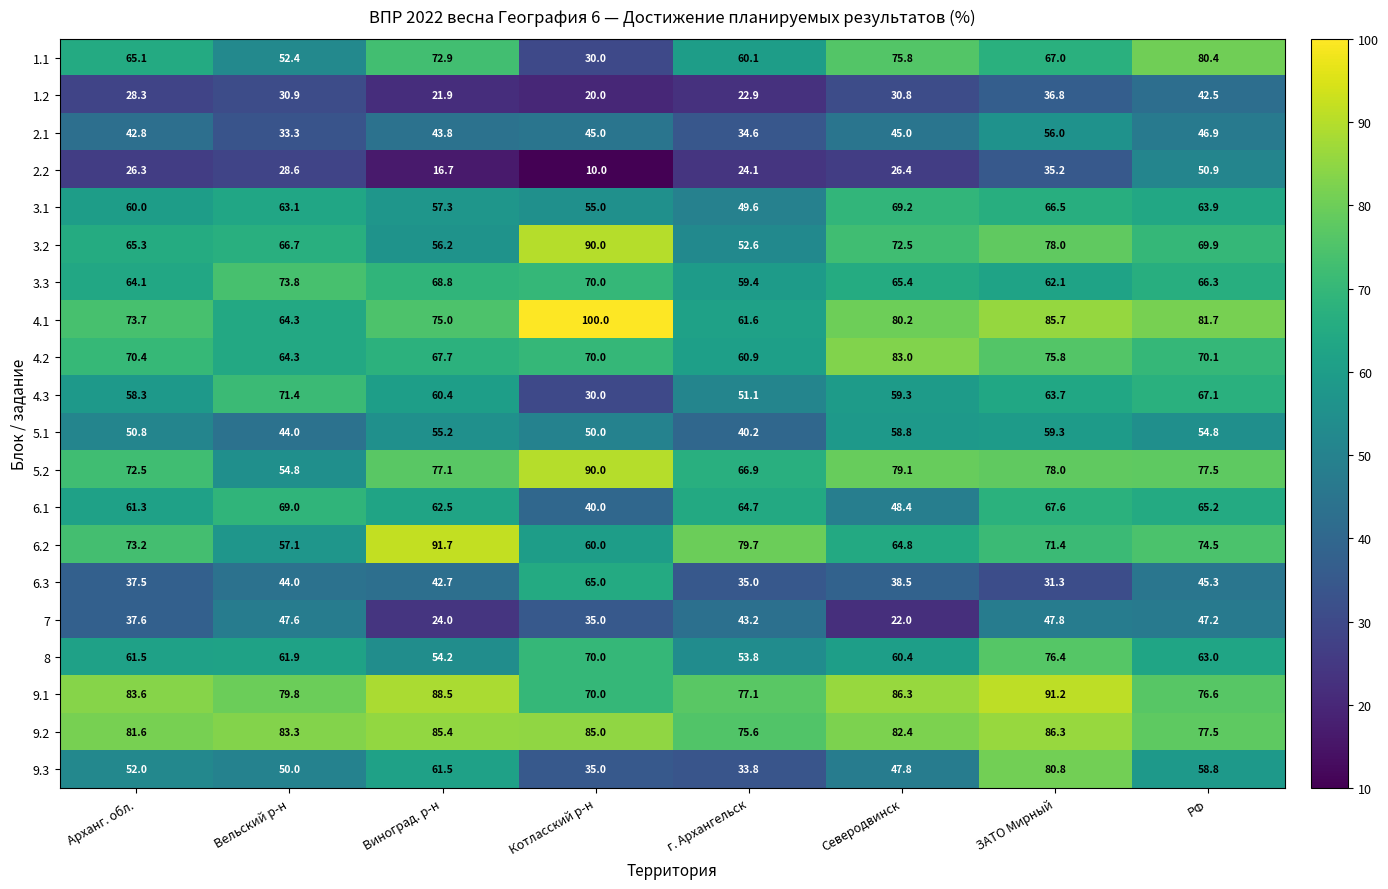

Count the number of data series in this chart.

20